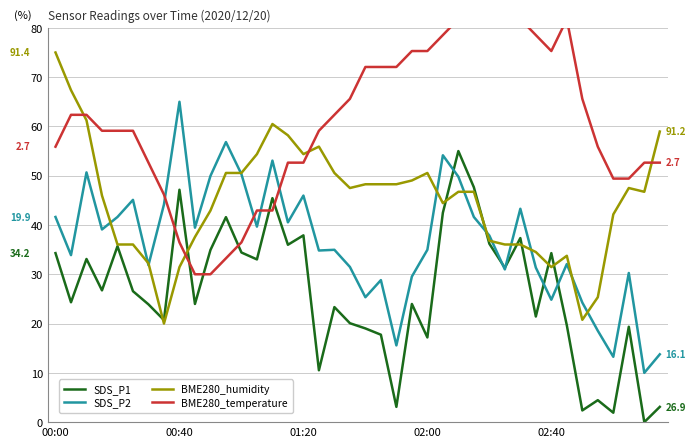

Where does the BME280_humidity series first go above 46?

00:00